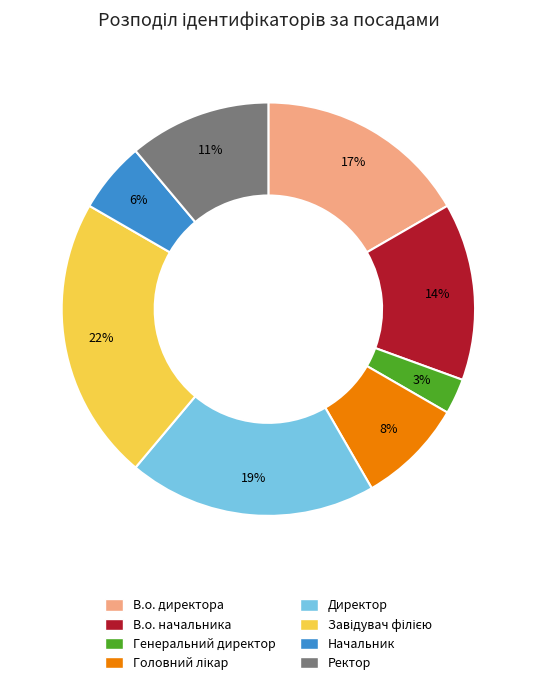

To the nearest percent, what portion does Генеральний директор represent?

3%